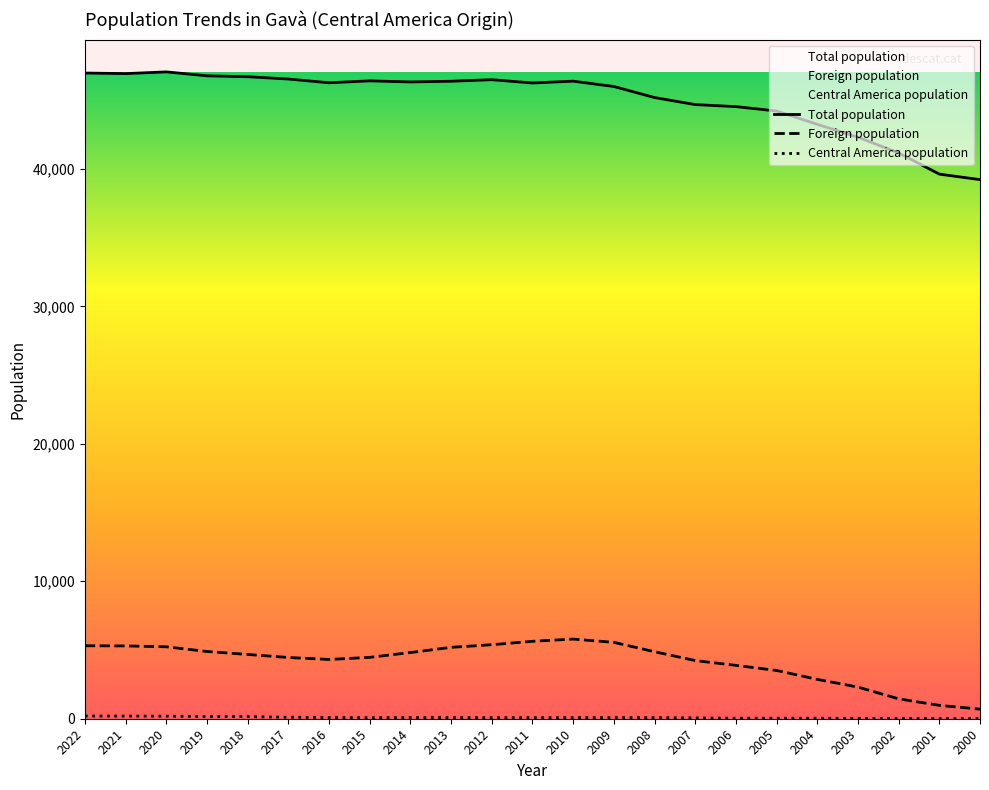

Reading right to left, what are all the values shown in this chart?

Total population: 2000=39220	2001=39619	2002=41162	2003=42304	2004=43242	2005=44210	2006=44531	2007=44678	2008=45190	2009=45994	2010=46383	2011=46250	2012=46488	2013=46377	2014=46326	2015=46405	2016=46266	2017=46538	2018=46705	2019=46771	2020=47057	2021=46931	2022=46974
Foreign population: 2000=698	2001=973	2002=1448	2003=2301	2004=2863	2005=3511	2006=3883	2007=4231	2008=4875	2009=5556	2010=5794	2011=5633	2012=5384	2013=5193	2014=4815	2015=4465	2016=4312	2017=4455	2018=4677	2019=4892	2020=5233	2021=5297	2022=5310
Central America population: 2000=6	2001=8	2002=16	2003=28	2004=34	2005=36	2006=38	2007=62	2008=80	2009=85	2010=79	2011=77	2012=76	2013=87	2014=91	2015=74	2016=91	2017=106	2018=151	2019=166	2020=186	2021=193	2022=197